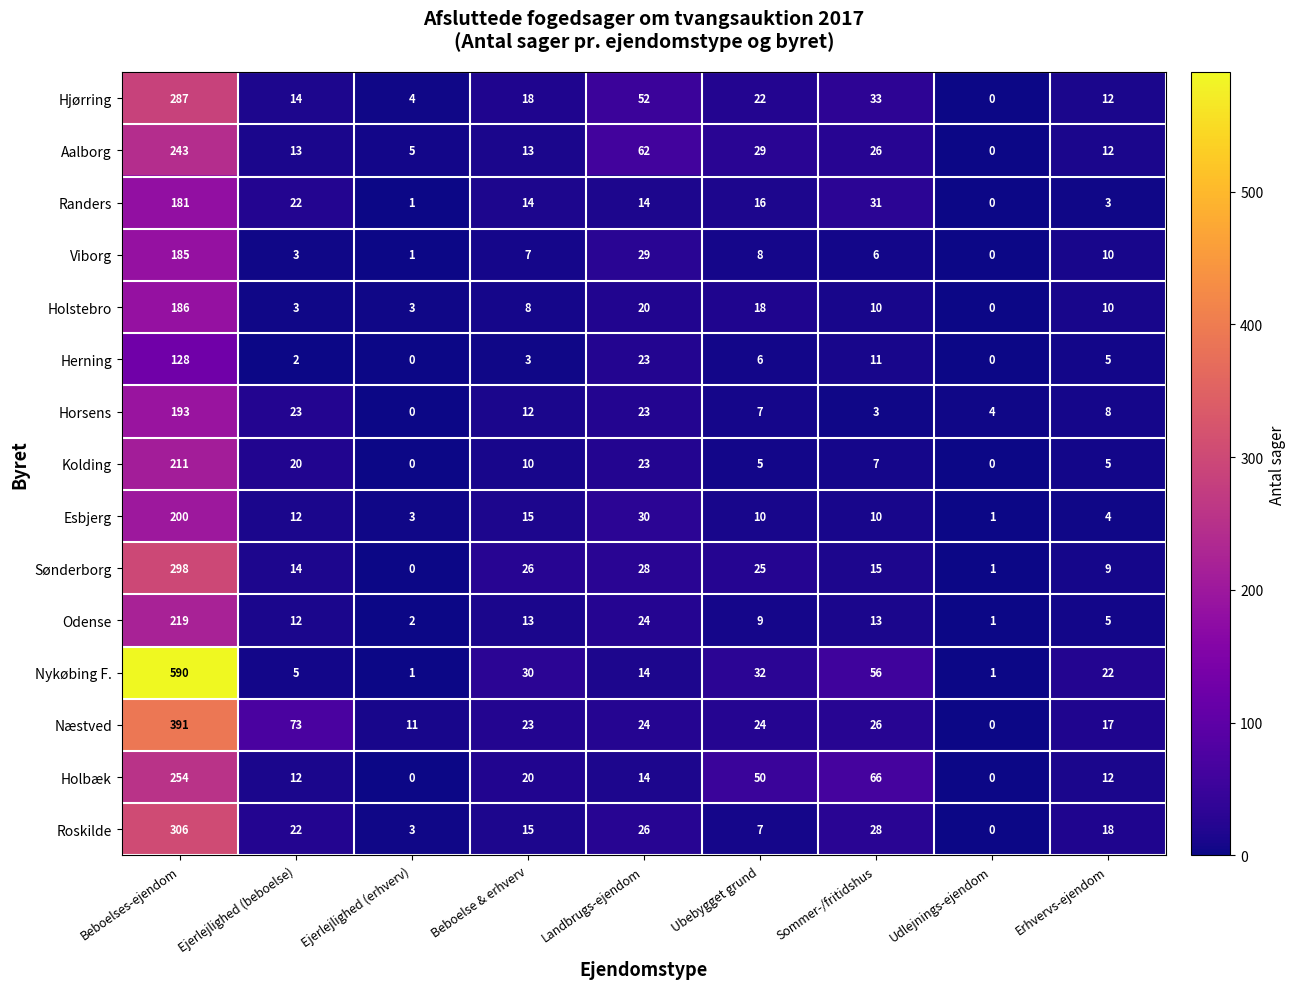

What is the maximum value for Randers?

181